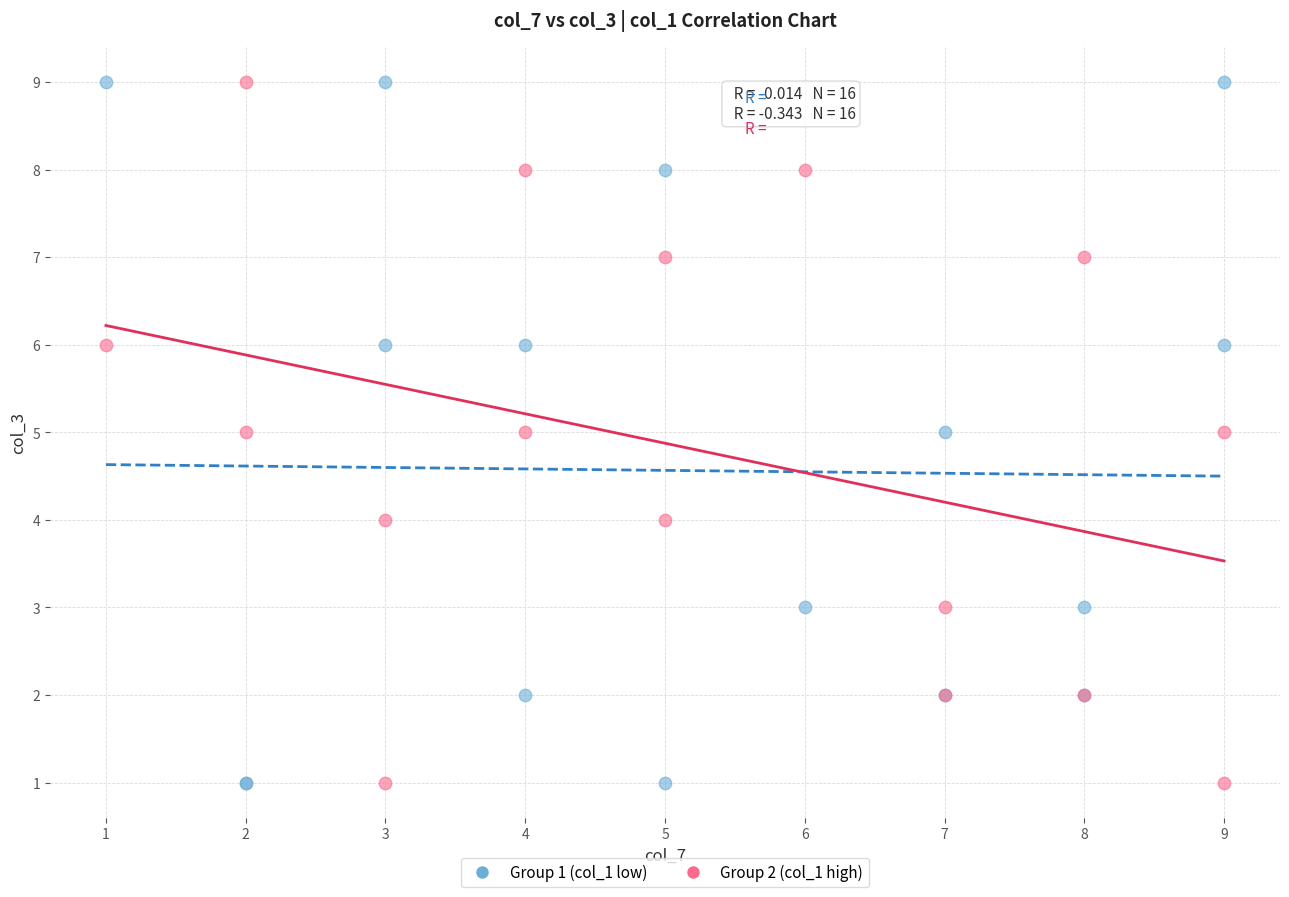

What is the X range (max minus min) for the scatter plot?

8